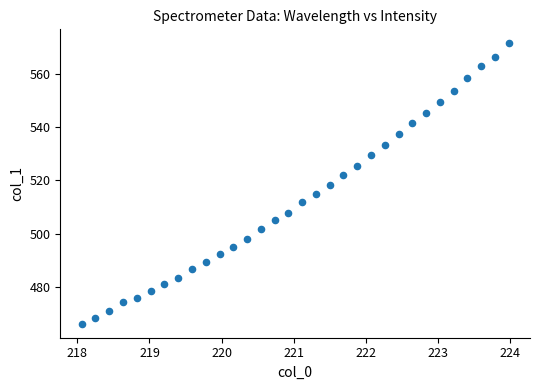

What is the range of X values (max minus min)?

5.9